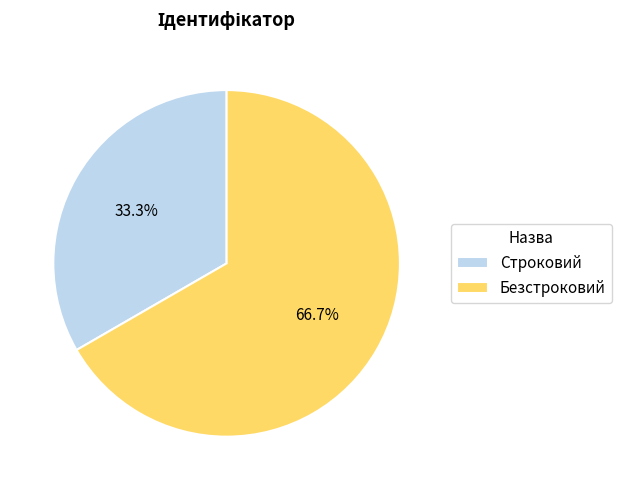

The Строковий slice represents 41% of the pie. True or false?

False